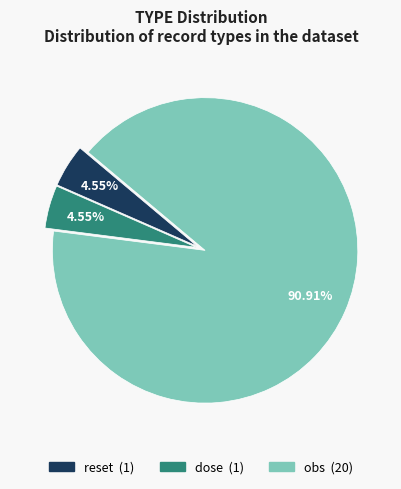

Approximately how many times larger is the value at reset compared to dose?

1.0